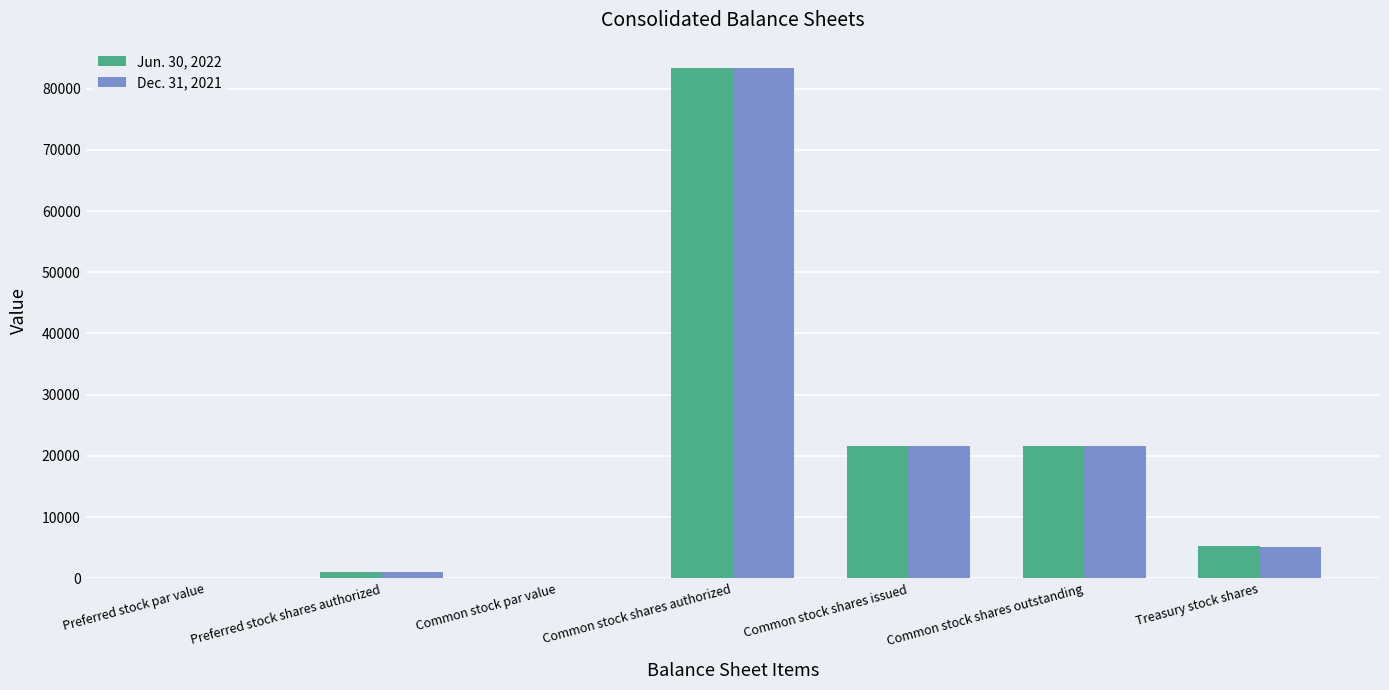

Which label corresponds to the largest value in the chart?

Common stock shares authorized